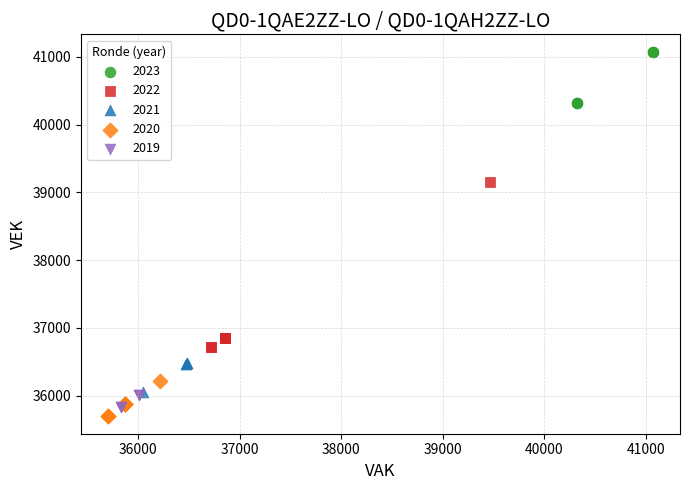

Which series has the widest spread of Y values?

2022